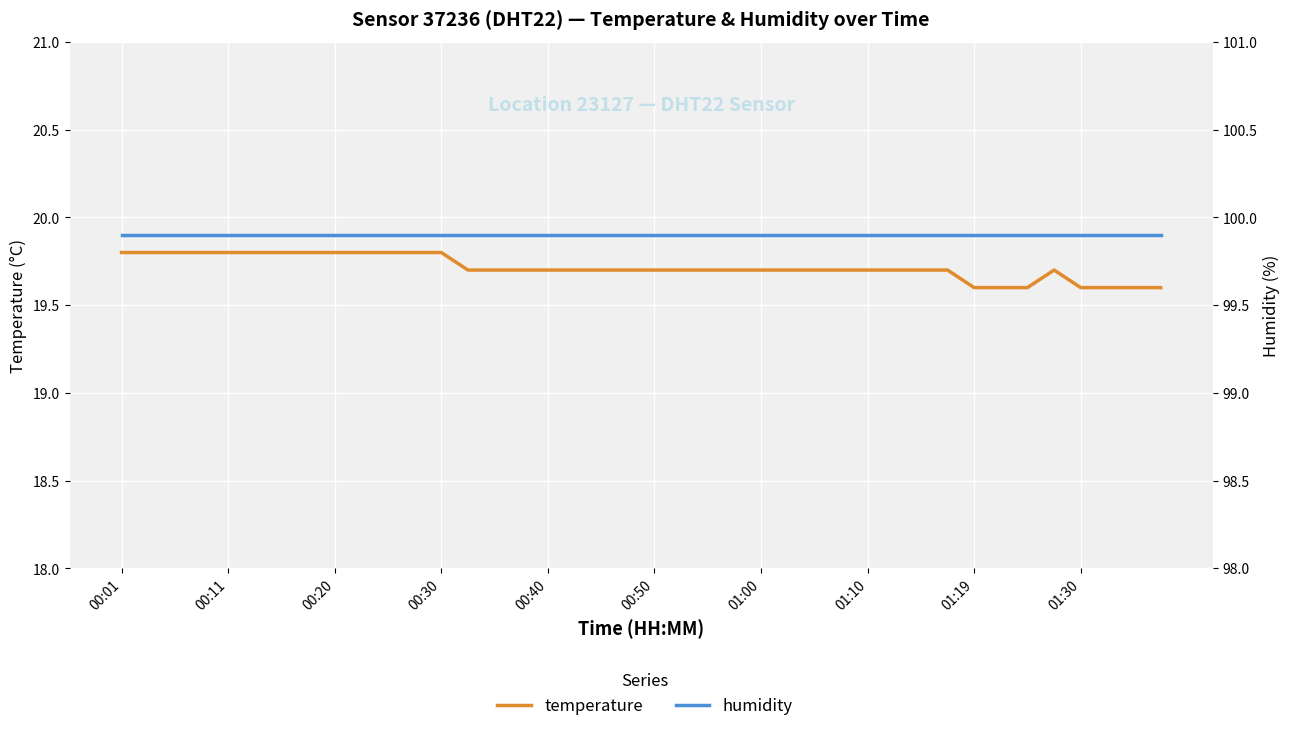

List the series in order of their peak value, highest first.

humidity, temperature